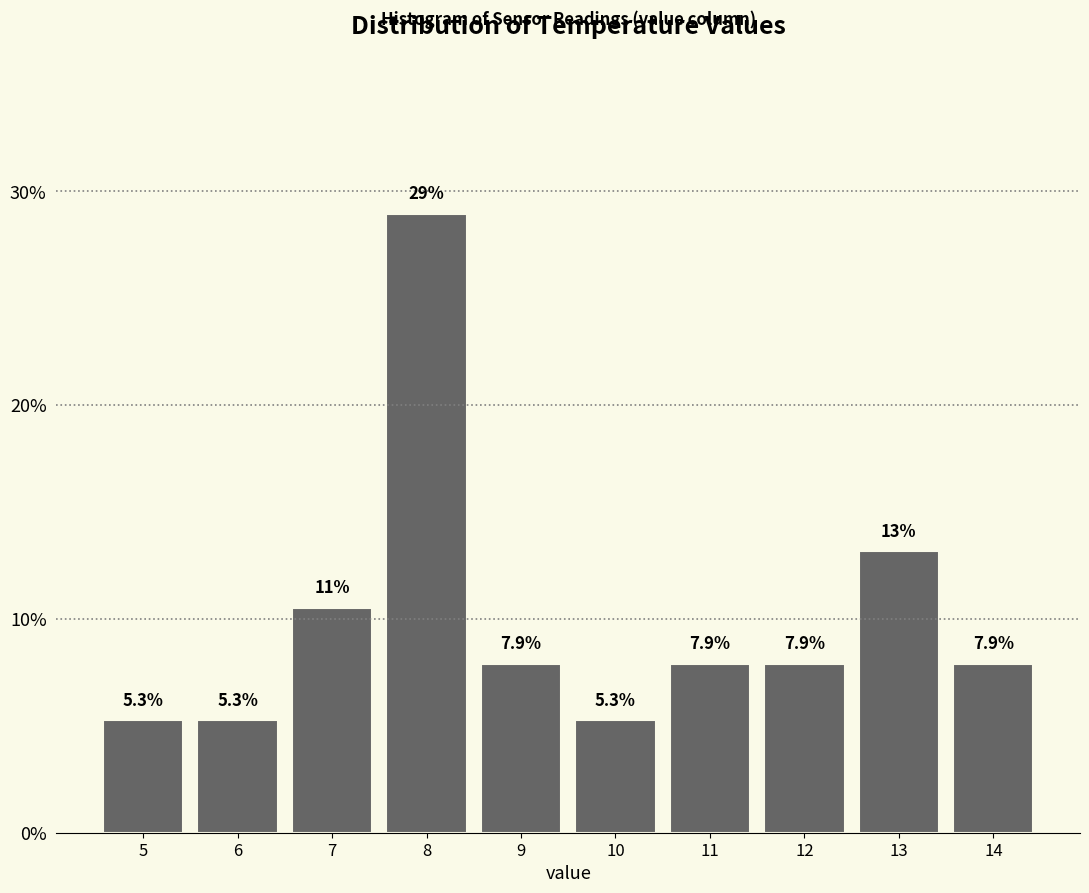

Reading left to right, extract all data points from this chart.

5.3	5.3	10.5	28.9	7.9	5.3	7.9	7.9	13.2	7.9